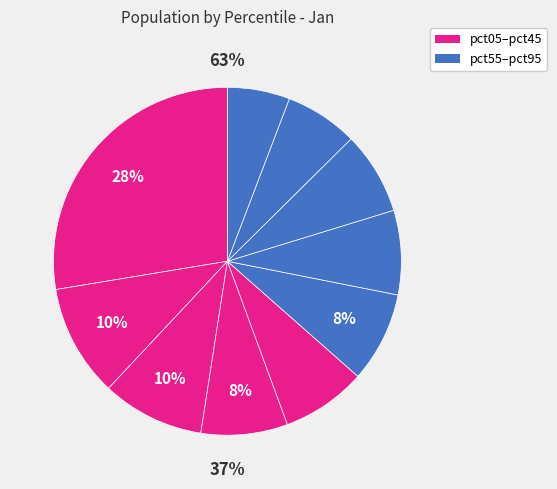

Which slice is the smallest?

pct95